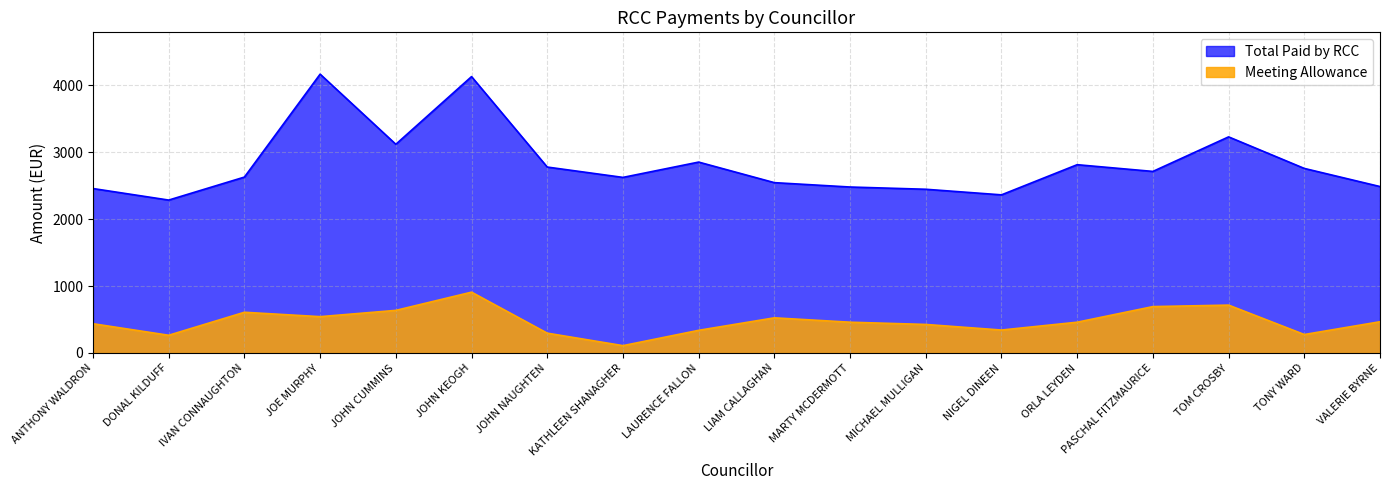

True or false: Meeting Allowance and Total Paid by RCC cross at least once.

False